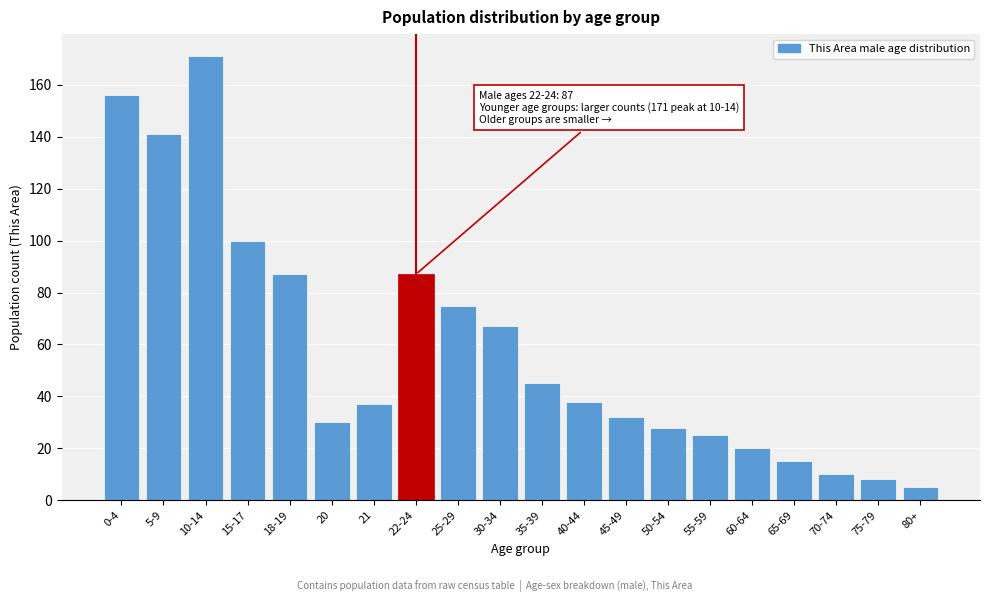

Reading left to right, list all the values displayed in this chart.

0-4=156	5-9=141	10-14=171	15-17=100	18-19=87	20=30	21=37	22-24=87	25-29=75	30-34=67	35-39=45	40-44=38	45-49=32	50-54=28	55-59=25	60-64=20	65-69=15	70-74=10	75-79=8	80+=5